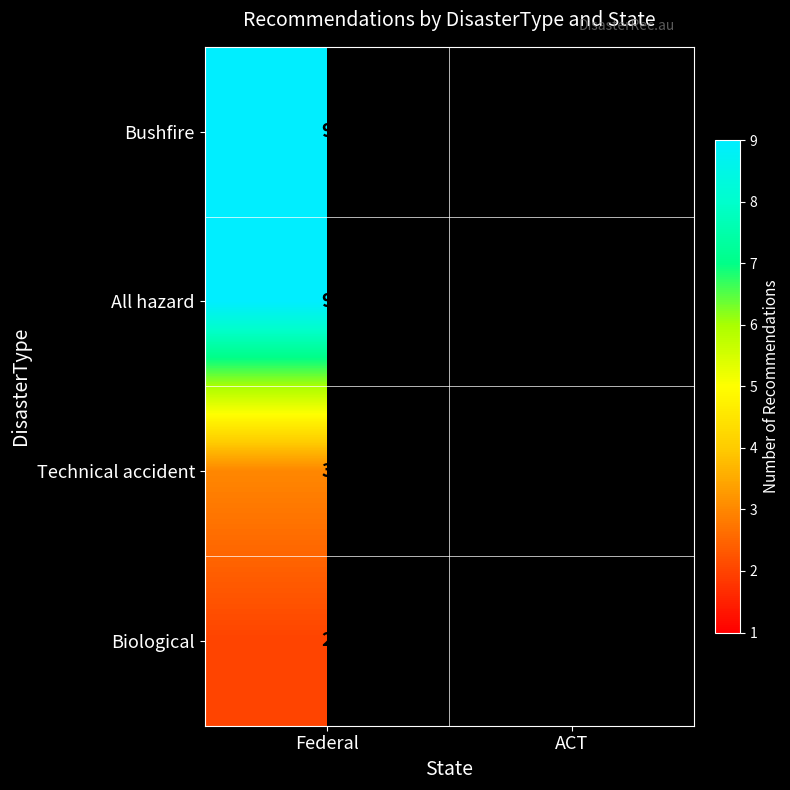

The value of All hazard at ACT is 4. True or false?

True